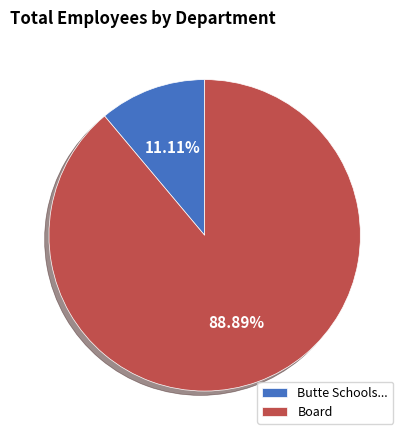

Which has a higher value, Butte Schools... or Board?

Board